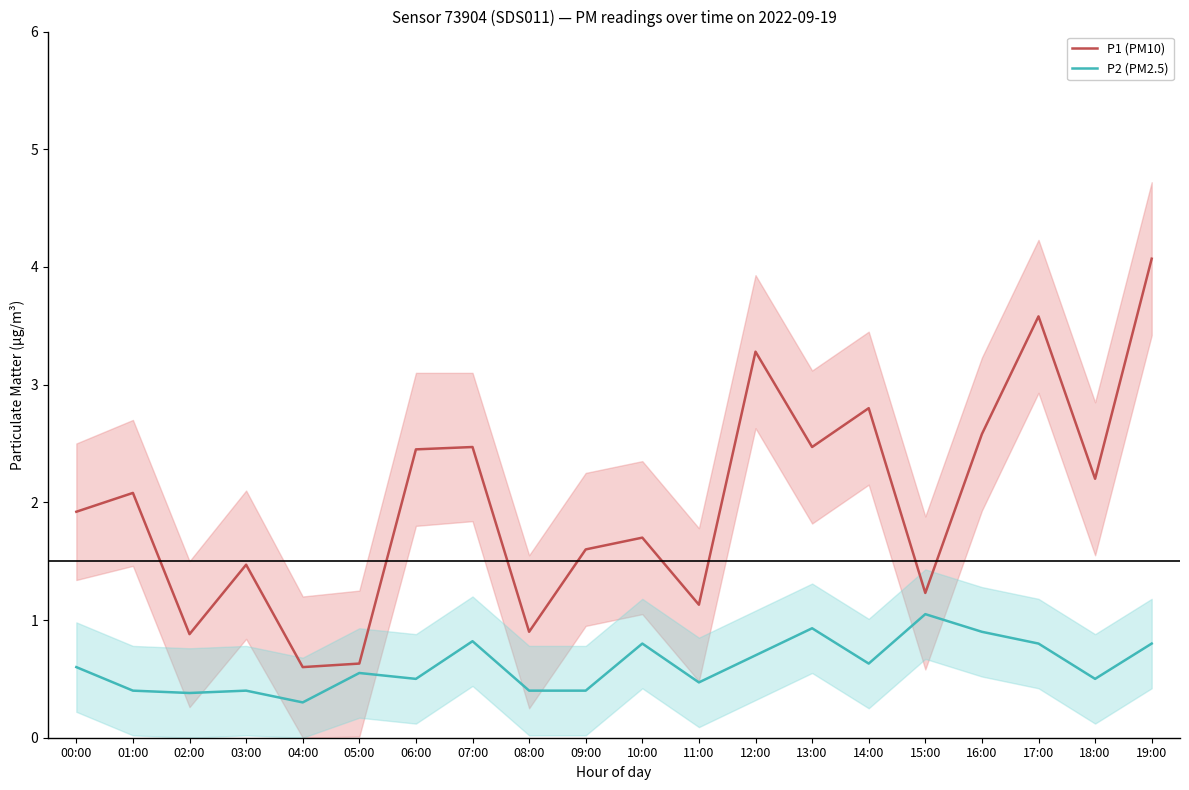

Where is the first local minimum for P1 (PM10)?

02:00